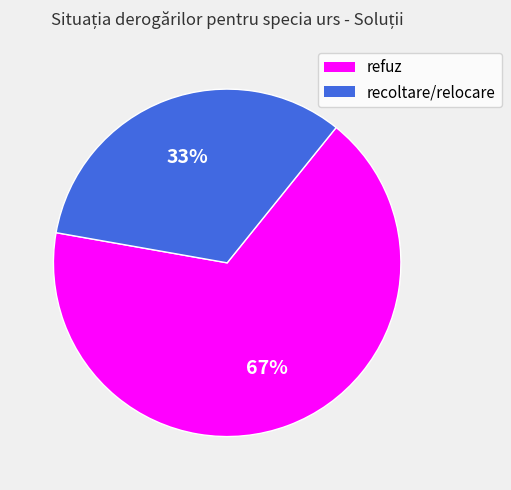

What is the smallest slice in the pie chart?

recoltare/relocare